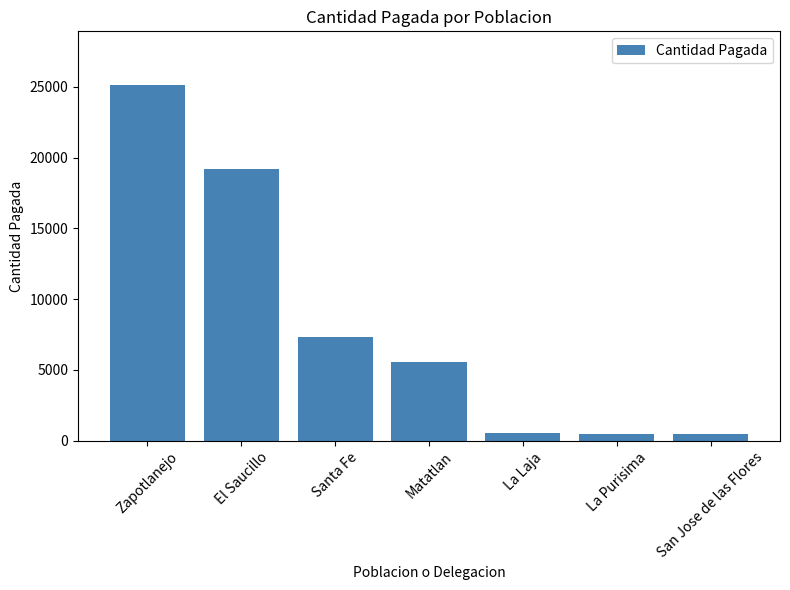

Where is the data nearest to the value 12823?

Santa Fe